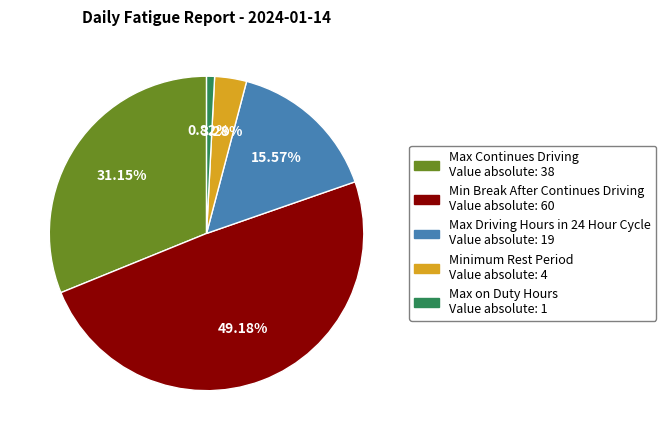

What portion of the pie excludes Minimum Rest Period?

96.7%